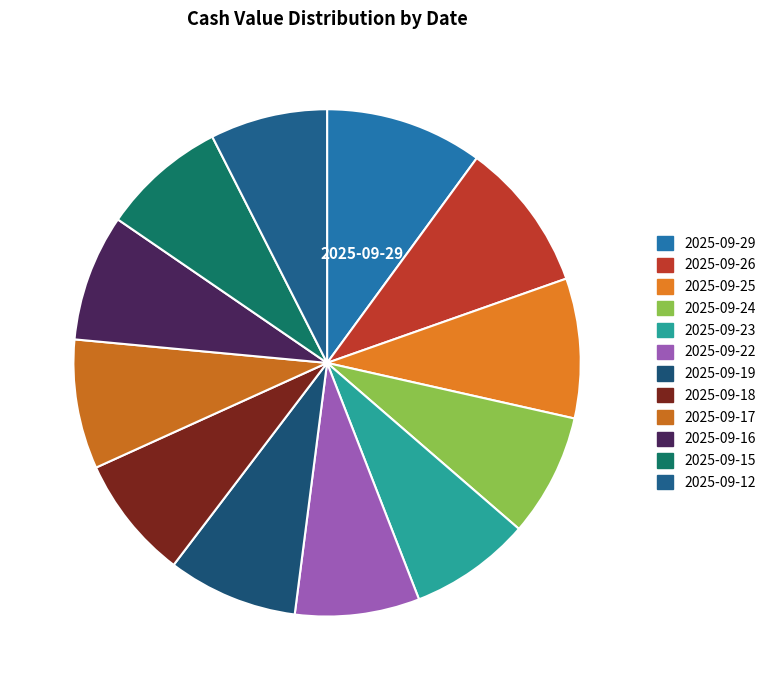

Which slice is the largest?

2025-09-29